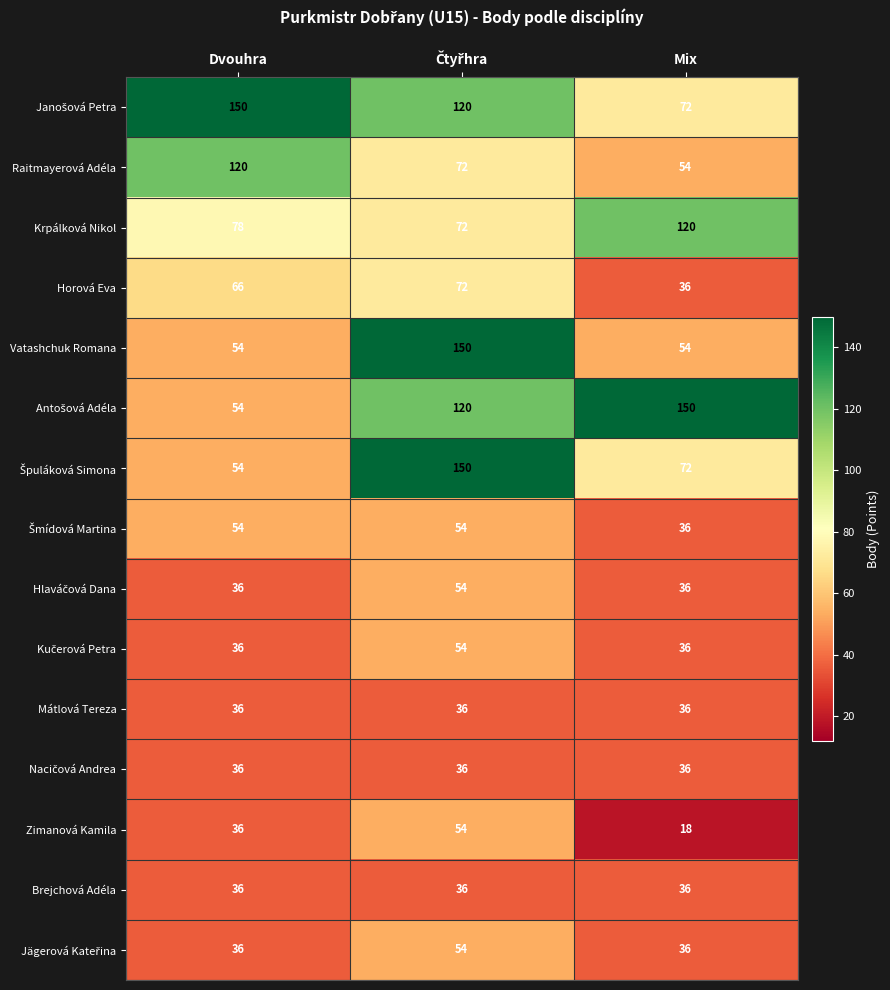

Which category has the lowest value across all series?

Mix